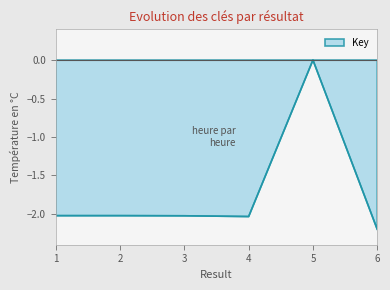

Reading left to right, extract all data points from this chart.

1=-2.0	2=-2.0	3=-2.0	4=-2.0	5=0.0	6=-2.2